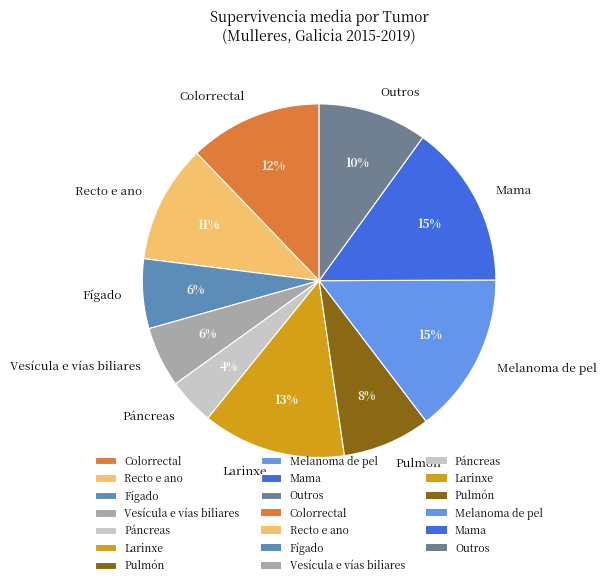

Which slice is the smallest?

Páncreas